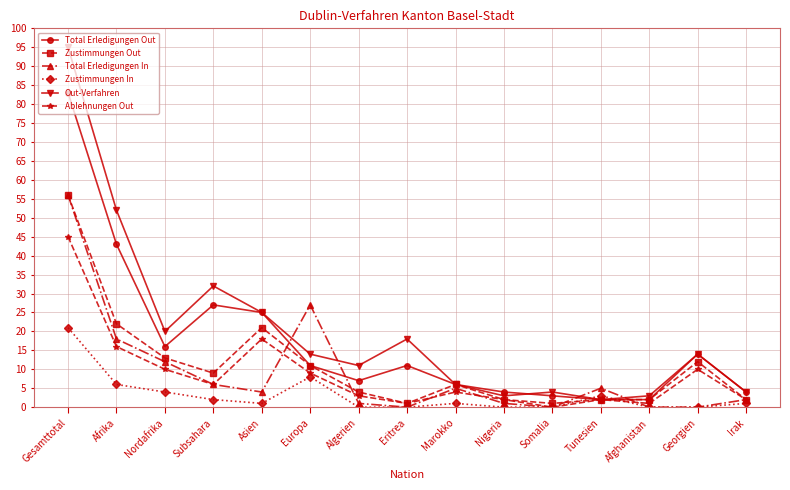

At which category is the sum across all series the highest?

Gesamttotal